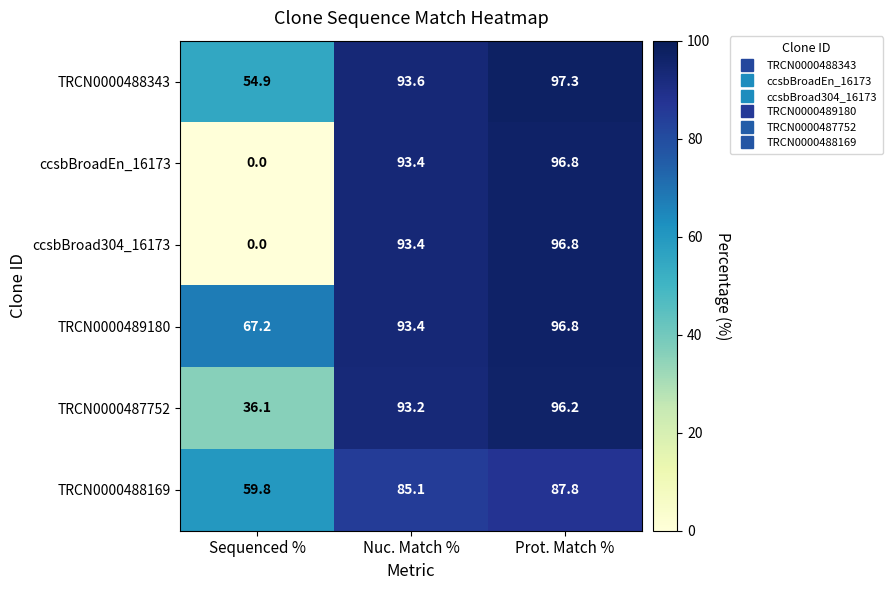

How many series are shown in this chart?

6